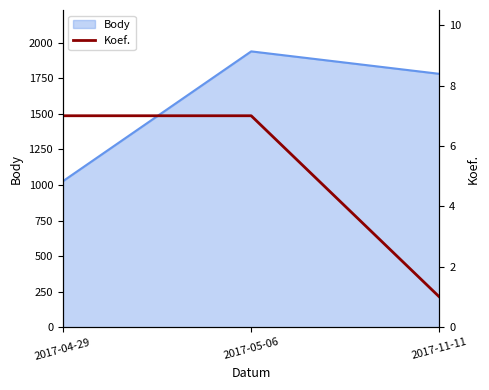

Rank the categories by Body value from highest to lowest.

2017-05-06, 2017-11-11, 2017-04-29